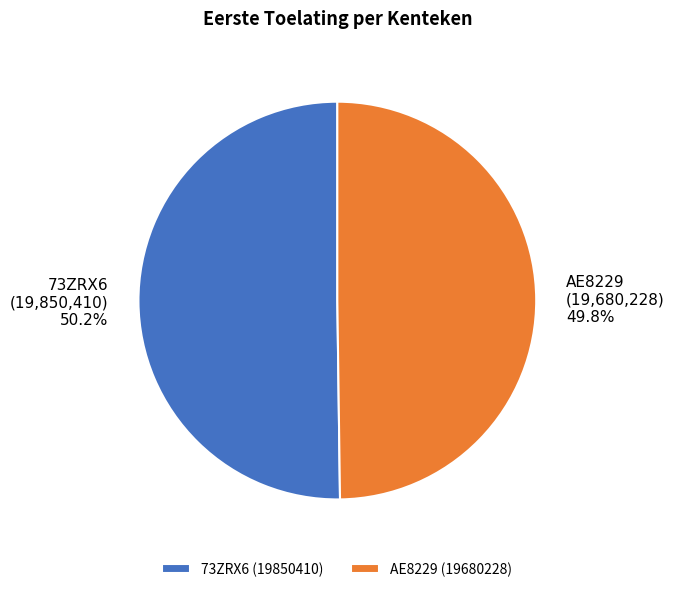

Is there a majority slice in this chart?

Yes